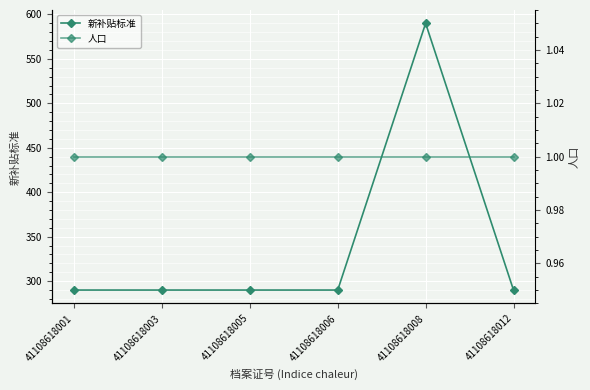

How many lines are shown in the chart?

2